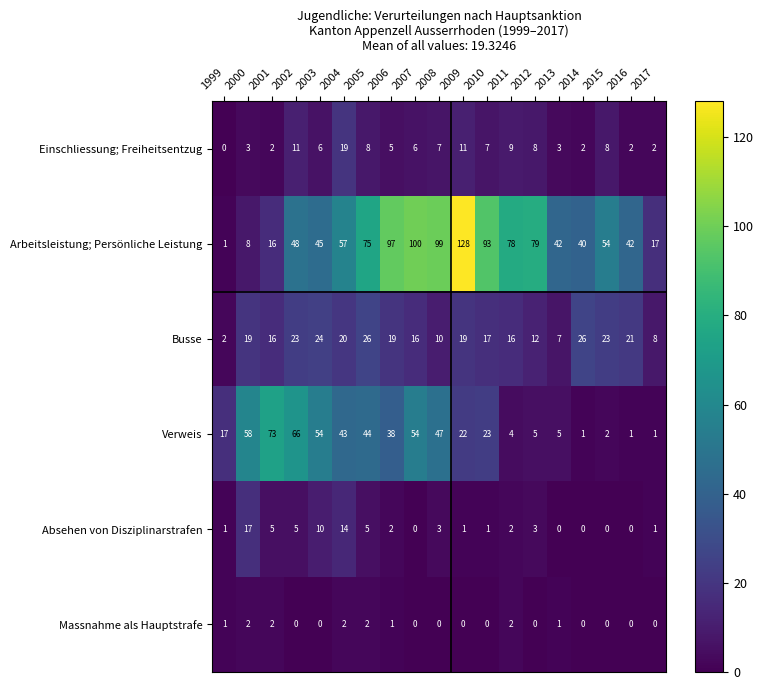

What is the sum of all Einschliessung; Freiheitsentzug values?

119